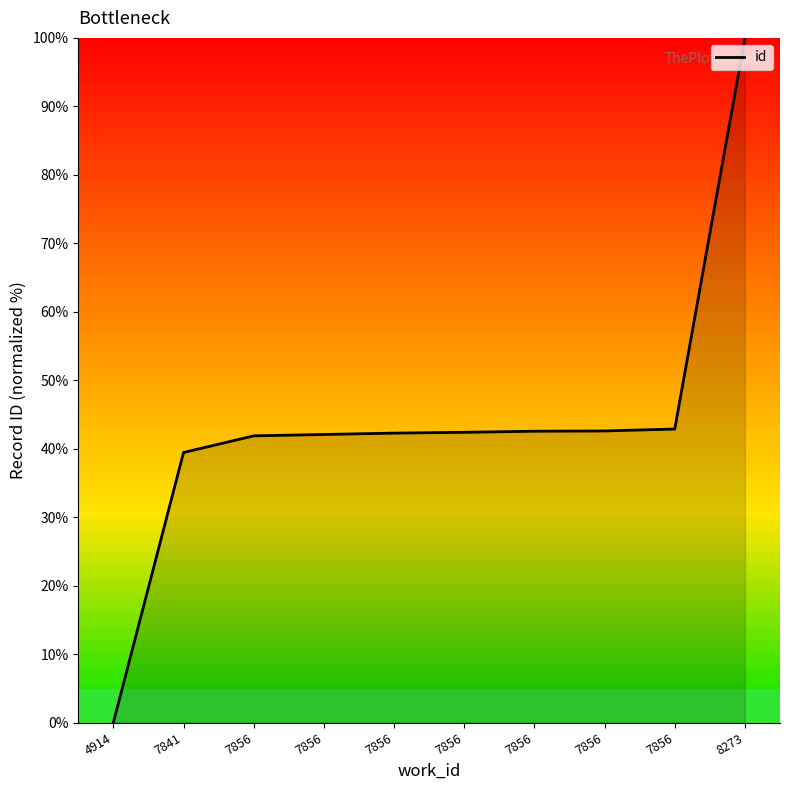

Which has a higher value, 7856 or 7856?

7856